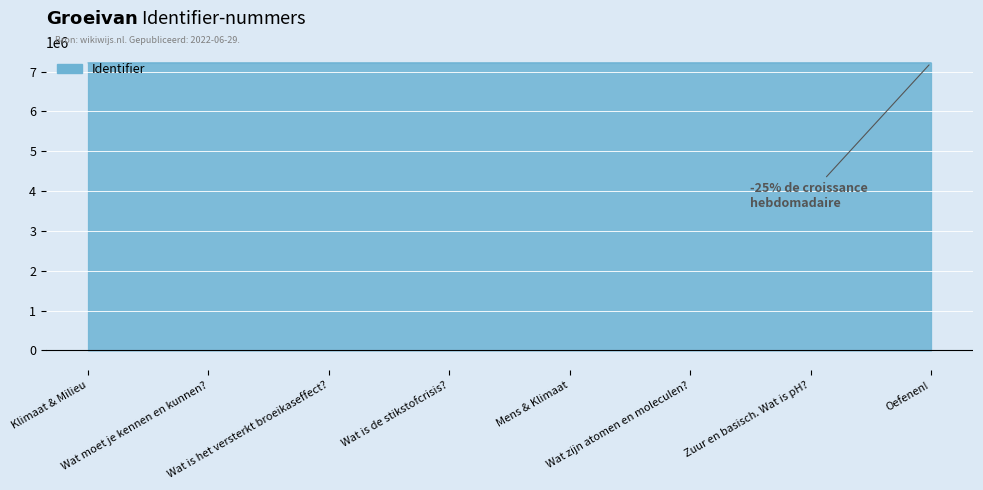

What is the maximum value shown in the chart?

7221953